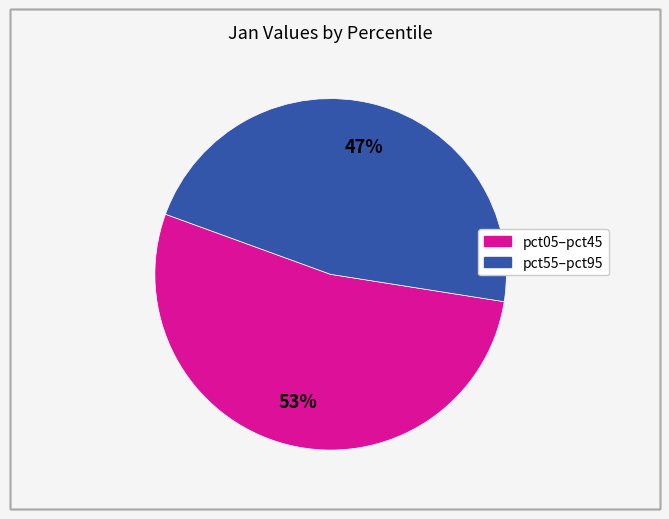

To the nearest percent, what is the average slice percentage?

50%